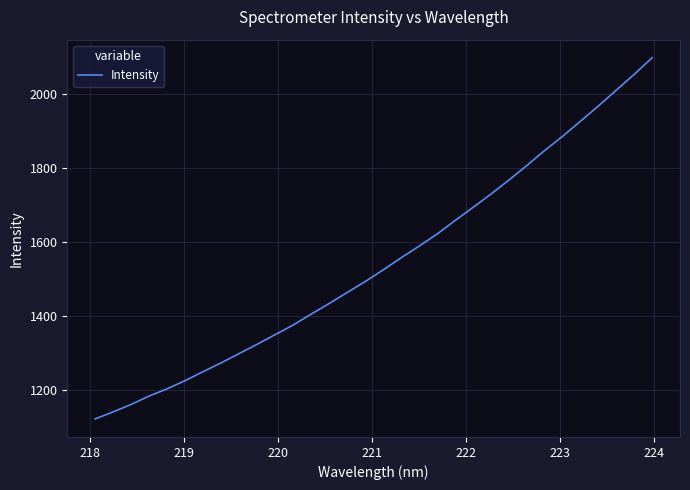

What is the minimum value shown in the chart?

1123.1